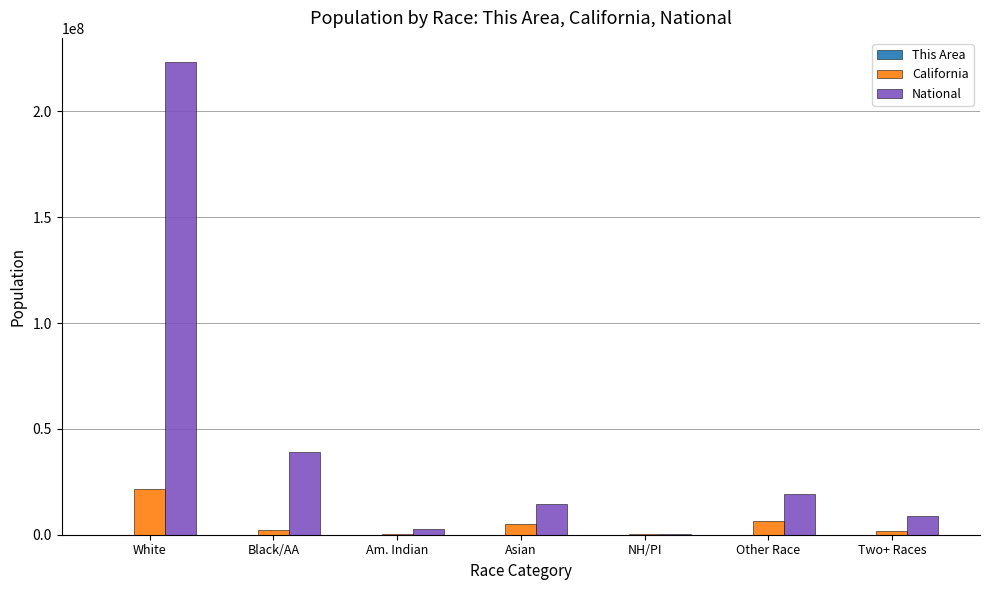

How many groups of bars are there?

7